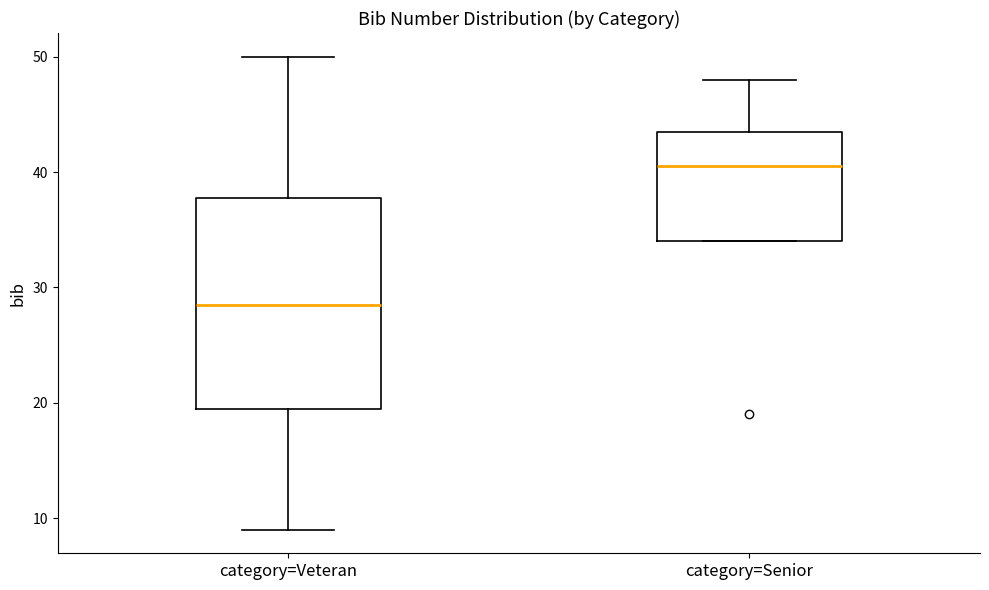

Comparing the boxes themselves (not the whiskers), which one is the tallest?

category=Veteran